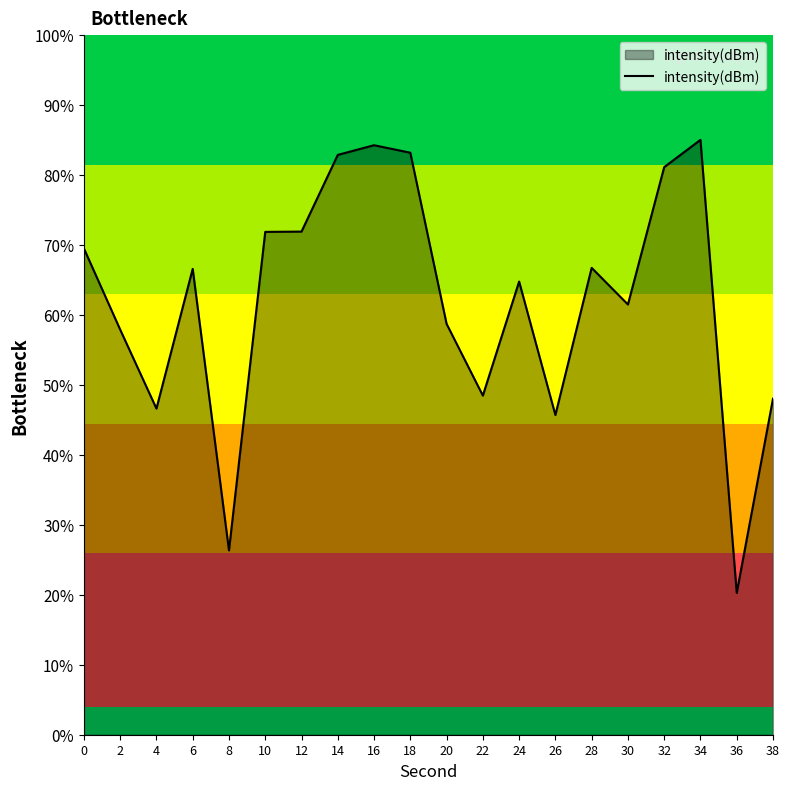

Does the chart have visible grid lines?

No